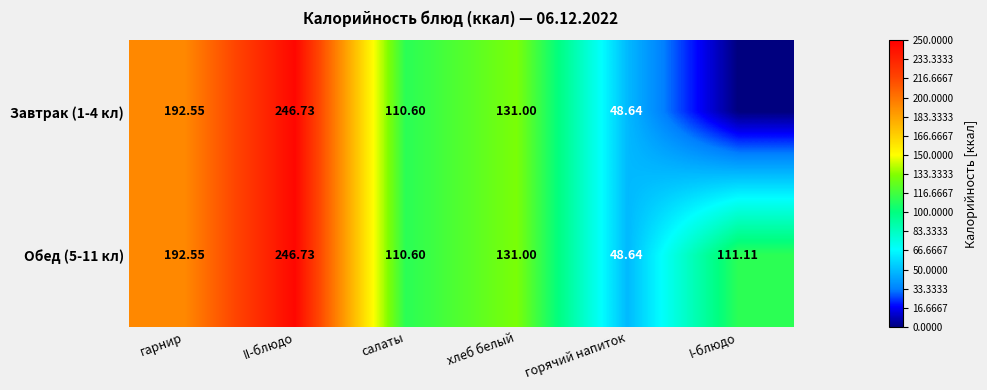

Where is Обед (5-11 кл) nearest to the value 147?

хлеб белый